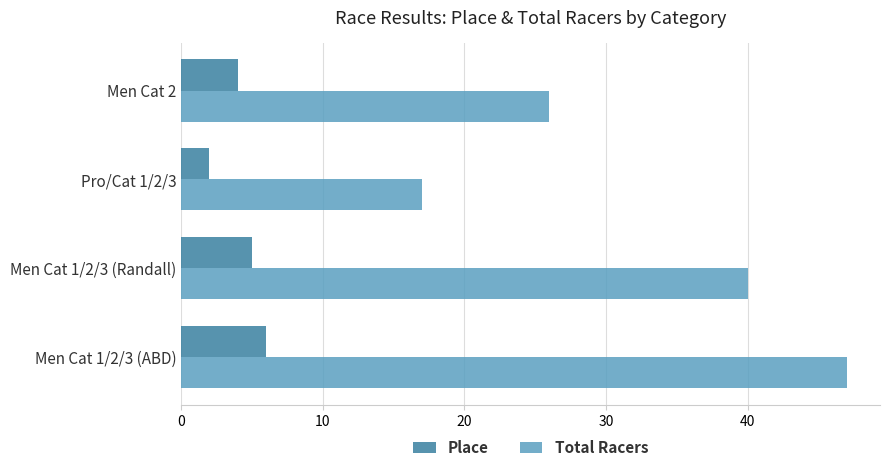

What is the difference between the maximum and minimum values in the Place series?

4